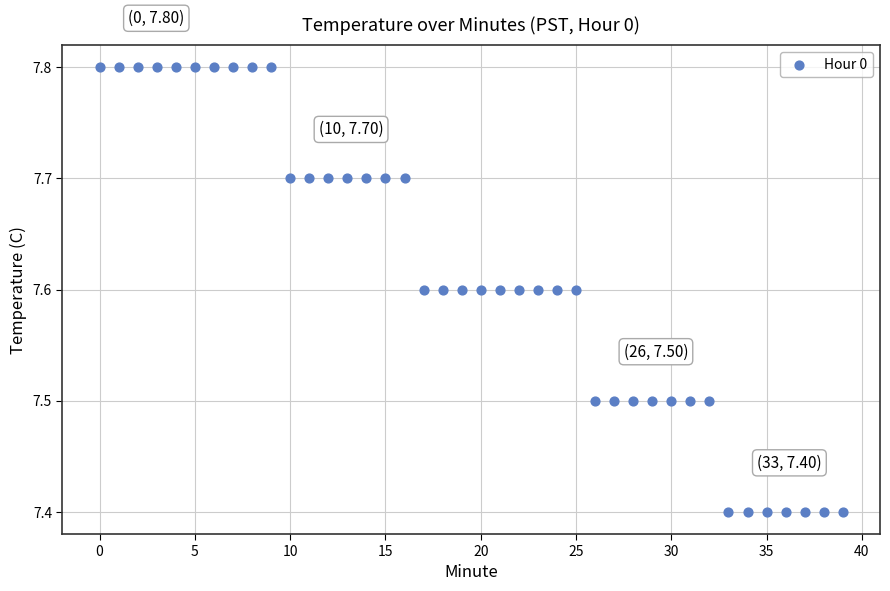

What is the range of Y values (max minus min)?

0.4